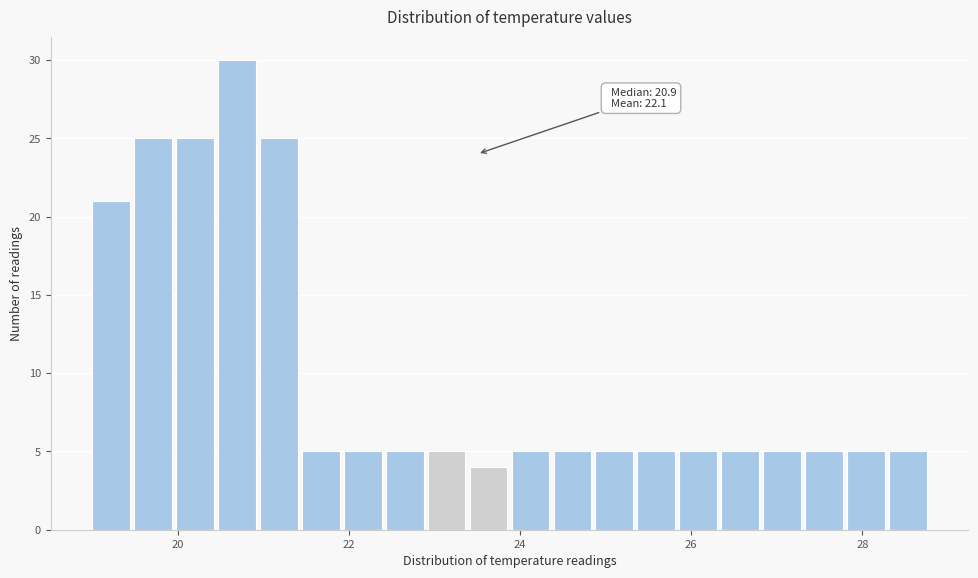

Read against the x-axis, roughly where is the centre of the tallest bar?

20.6